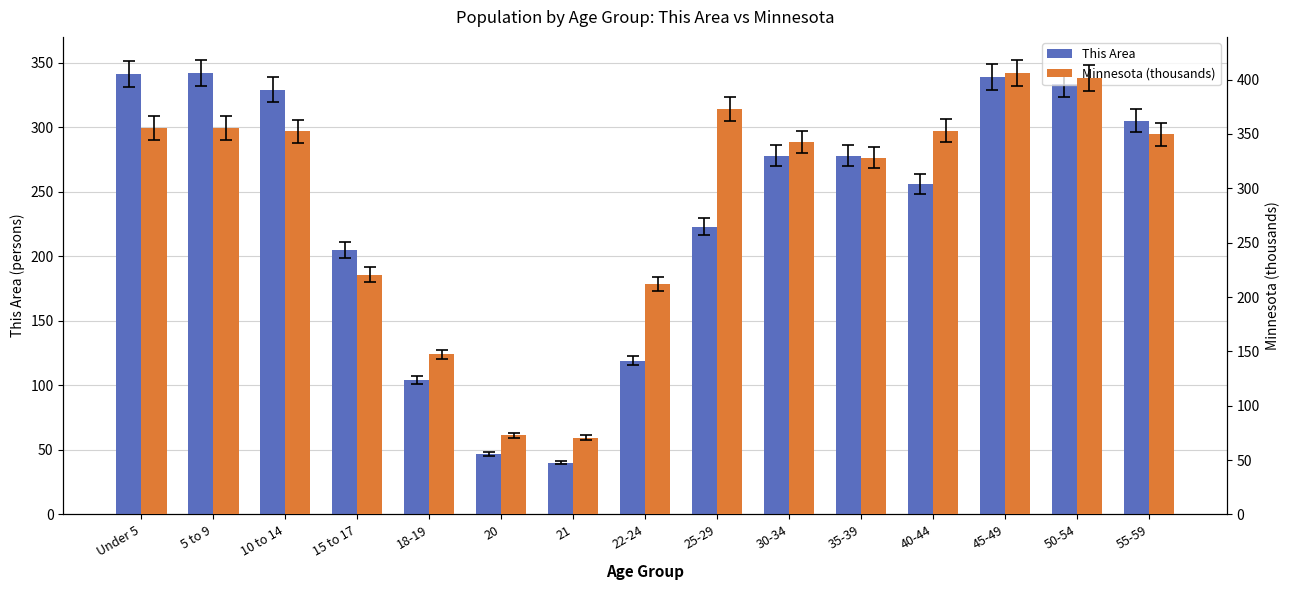

Read the This Area value at 21.

40.0